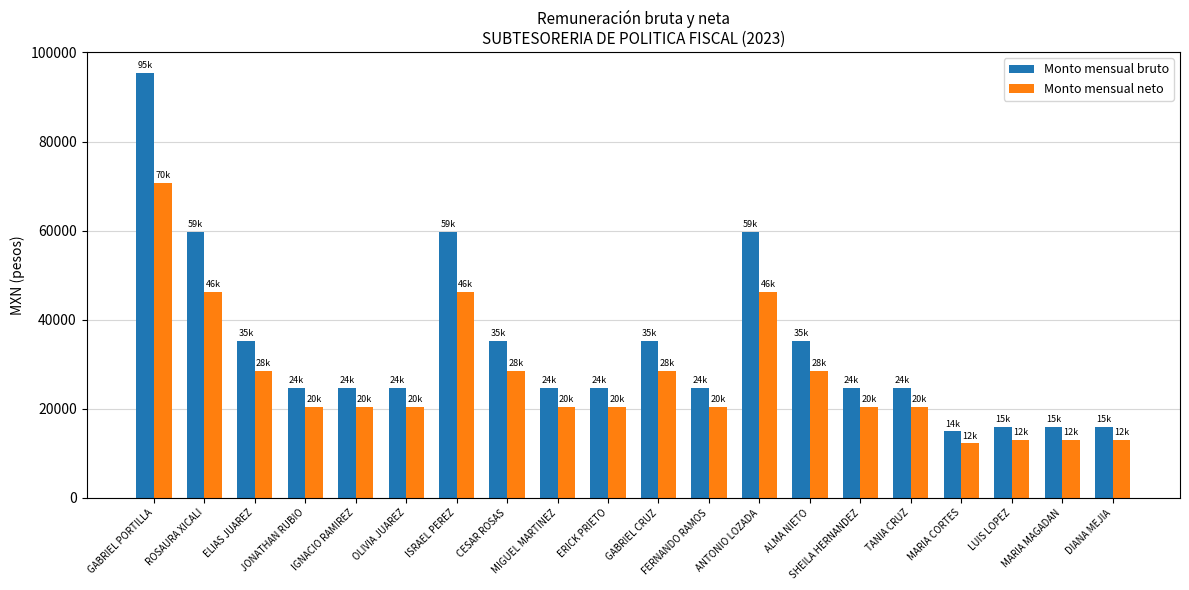

What position from the left is ALMA NIETO?

14